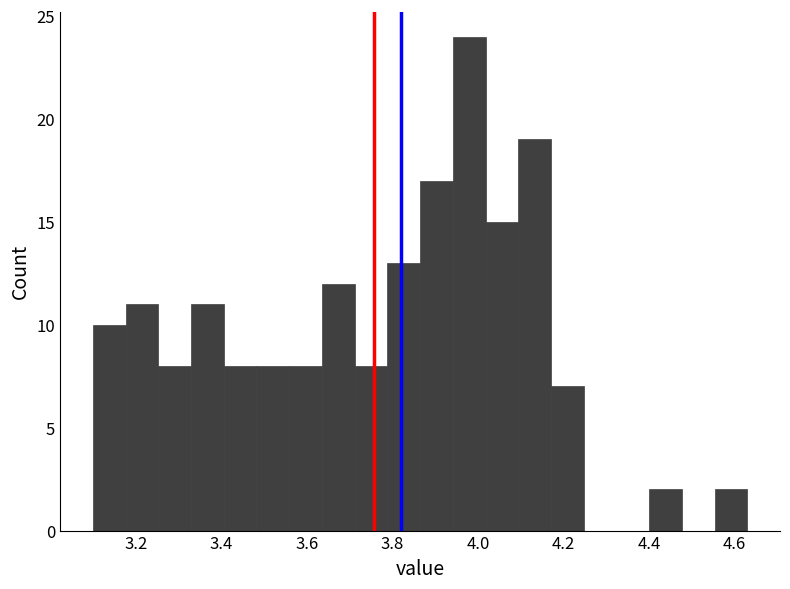

Around what value on the x-axis is the tallest bar? Give the approximate position of its centre, as read against the axis.

3.98